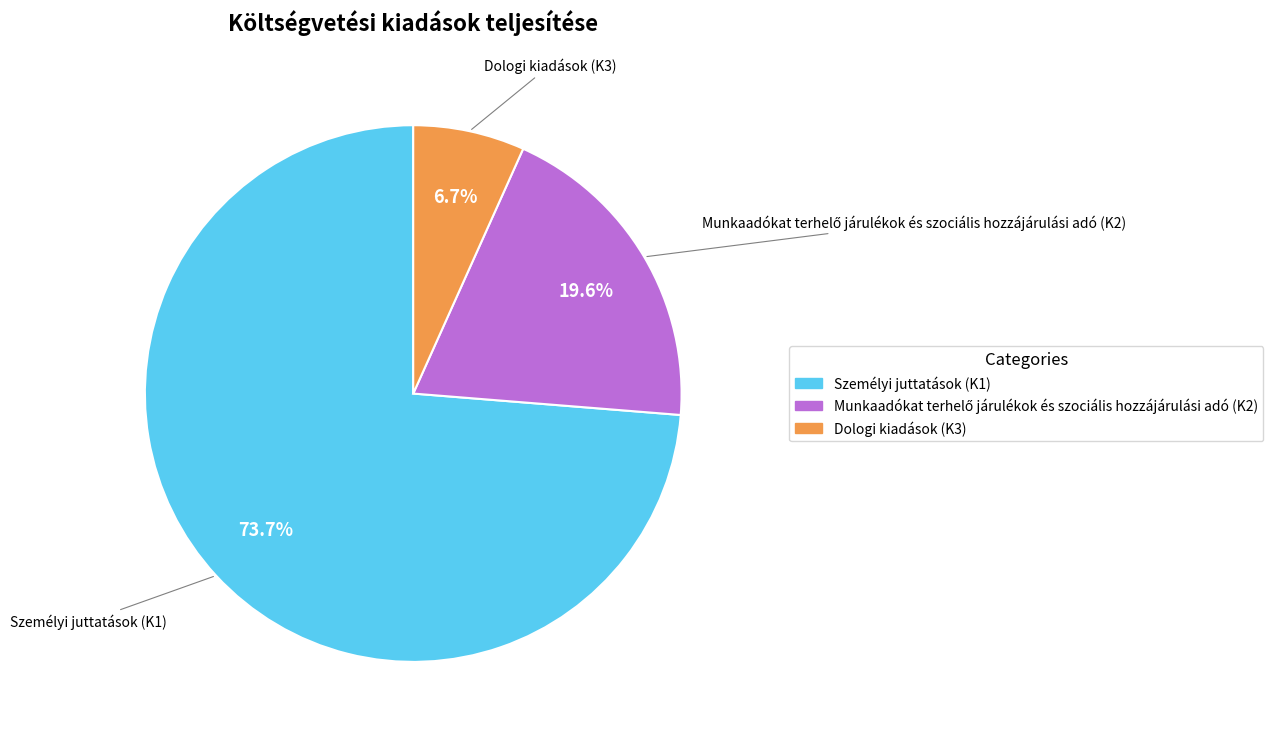

How many slices are in this pie chart?

3